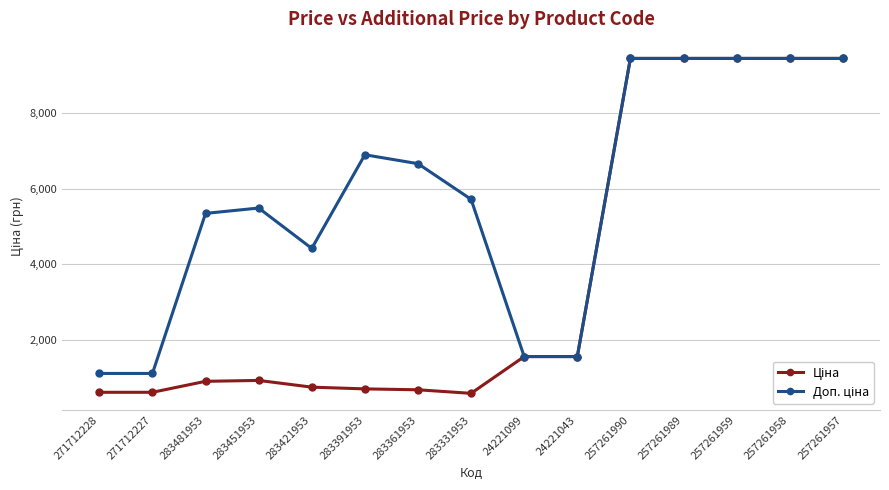

What is the difference between the highest and lowest values at 283361953?

5999.4